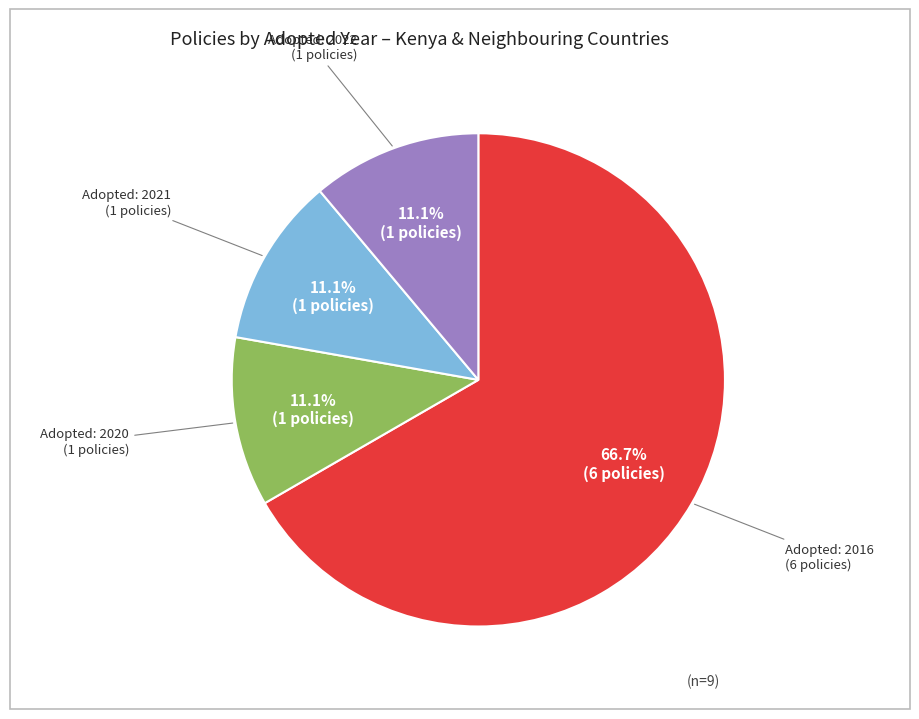

Does any single category account for the majority?

Yes